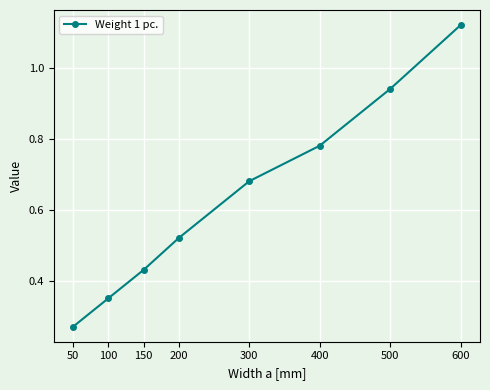

List the labels in order of value, smallest first.

50, 100, 150, 200, 300, 400, 500, 600